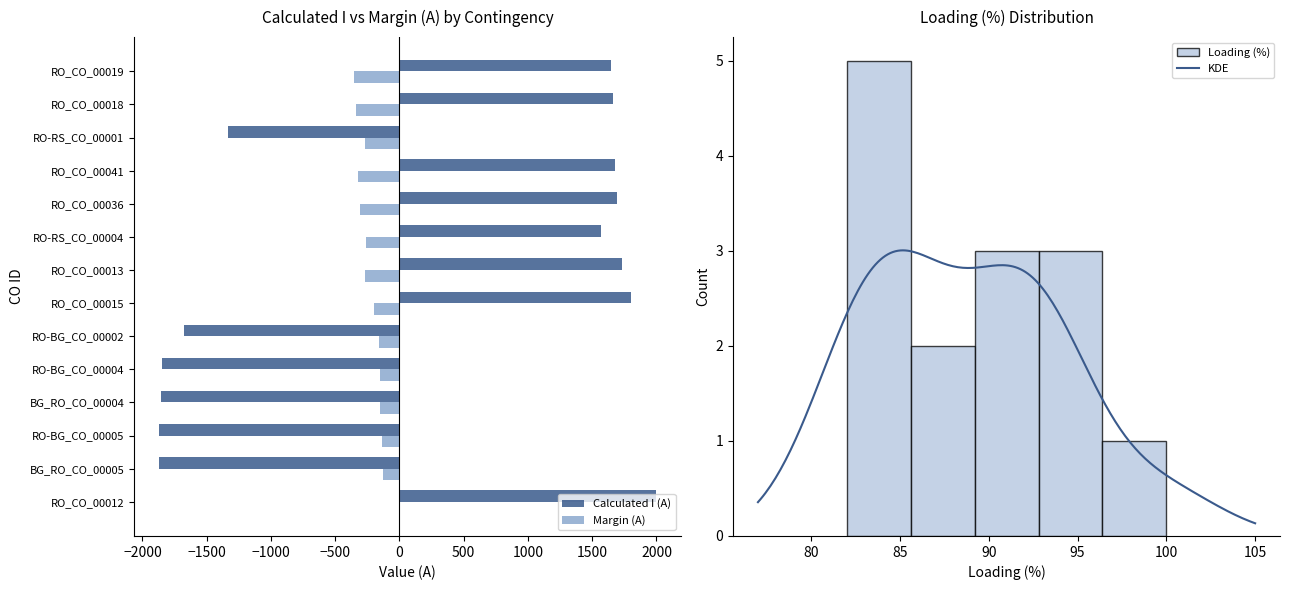

How many data points does each series have?

14